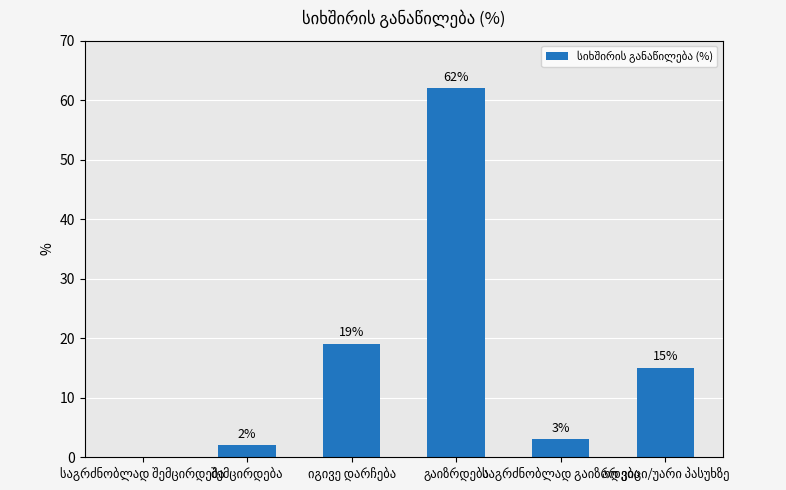

What is the sum of all values?

101